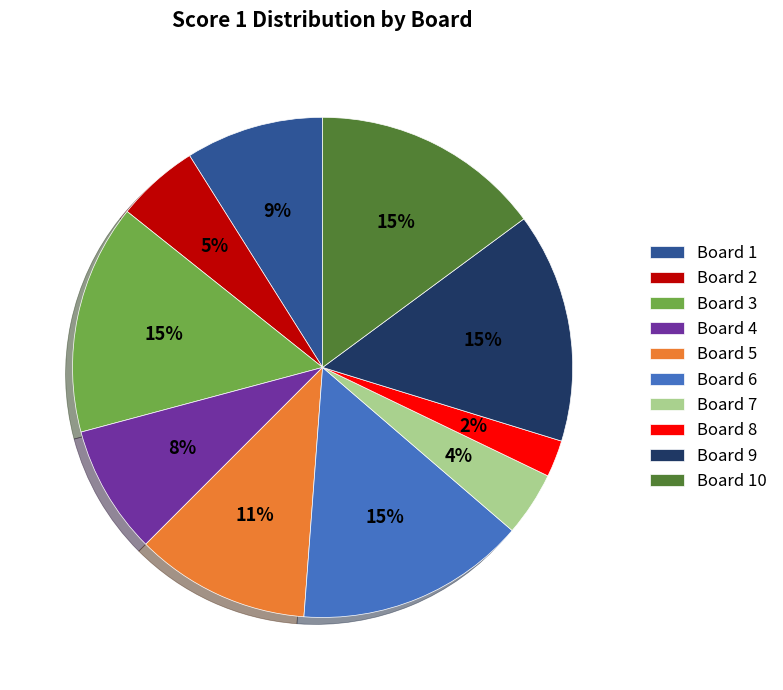

To the nearest percent, what is the combined percentage of Board 3 and Board 9?

30%